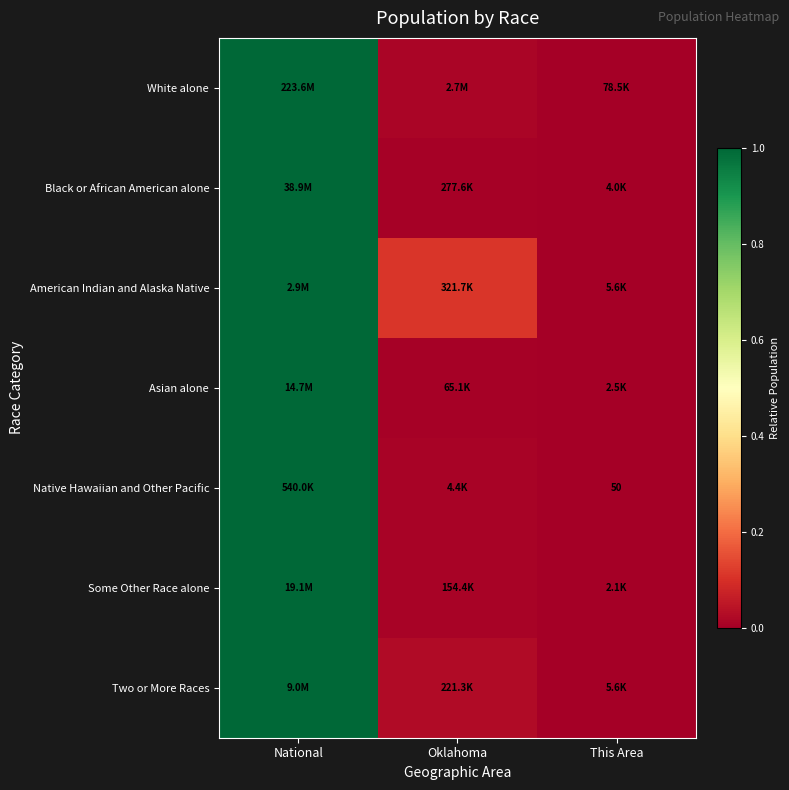

Where is Asian alone nearest to the value 0?

This Area